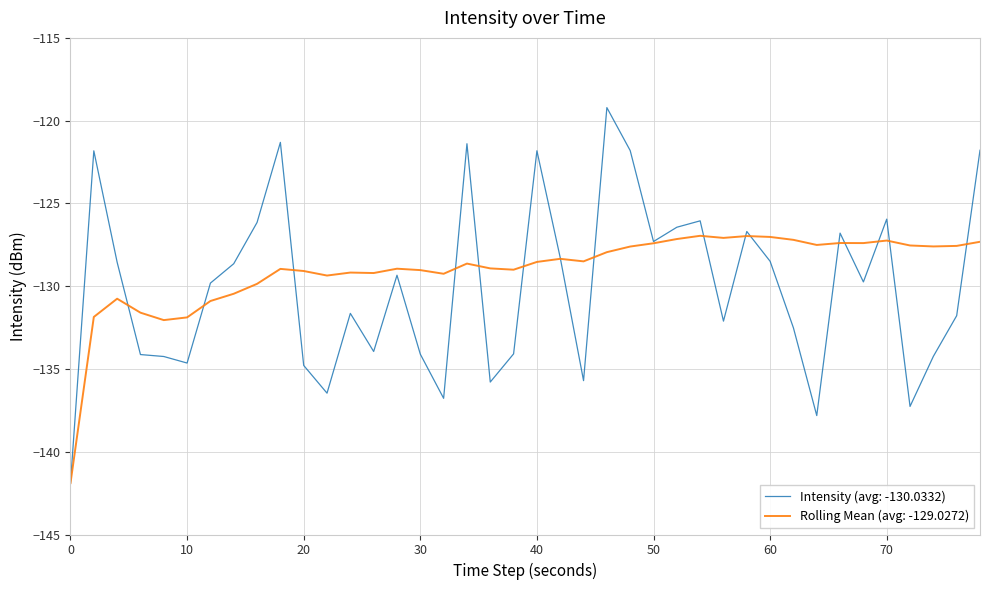

How many lines are shown in the chart?

2